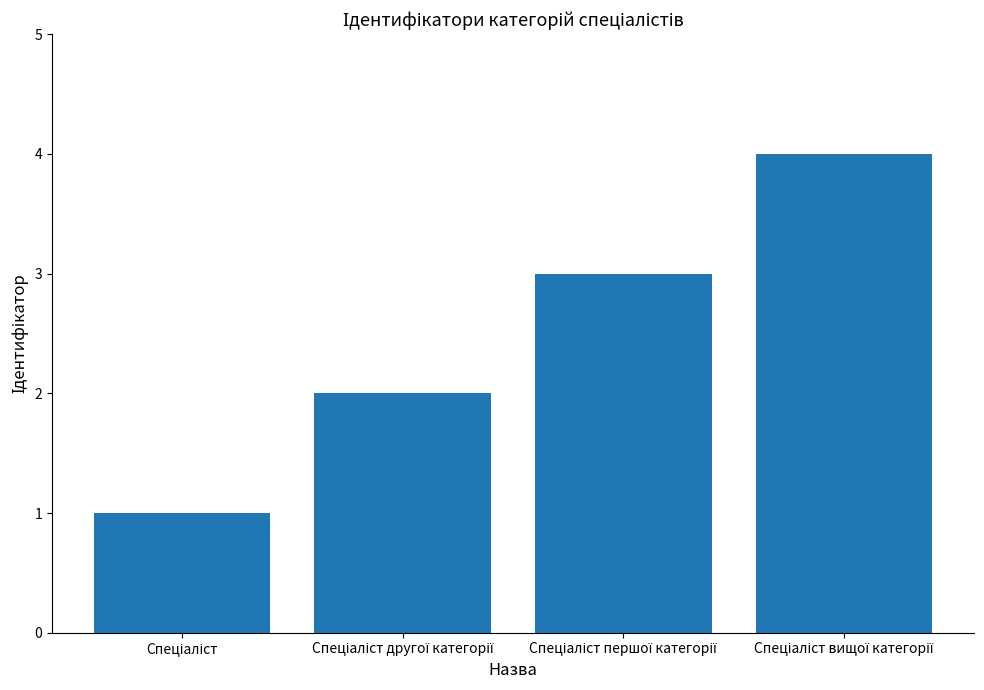

How many data points does each series have?

4